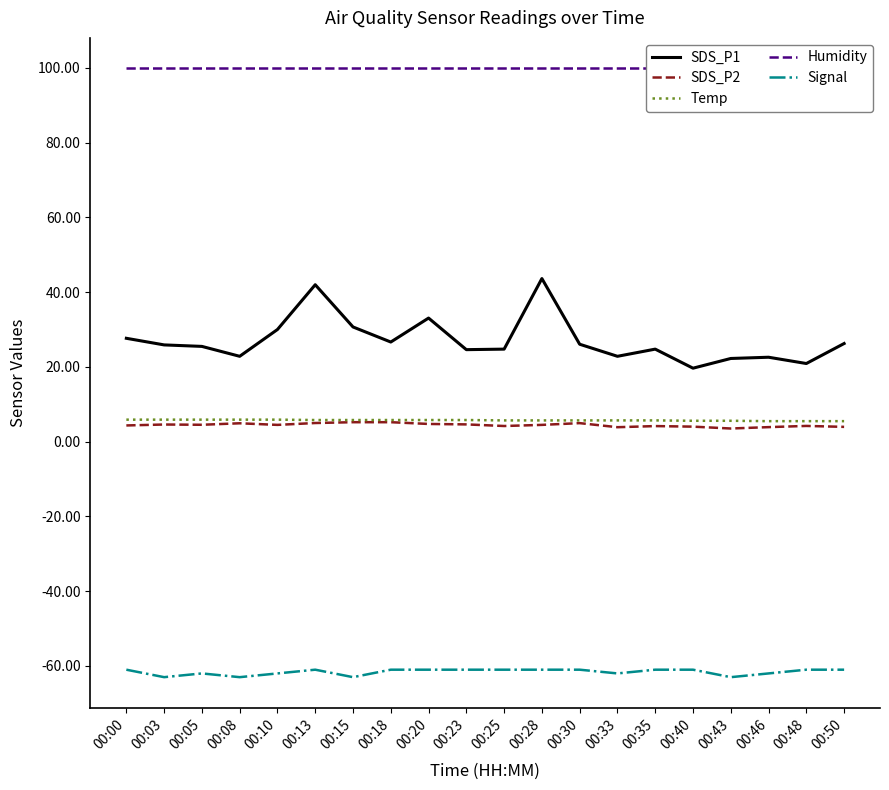

What is the maximum value for Humidity?

99.9